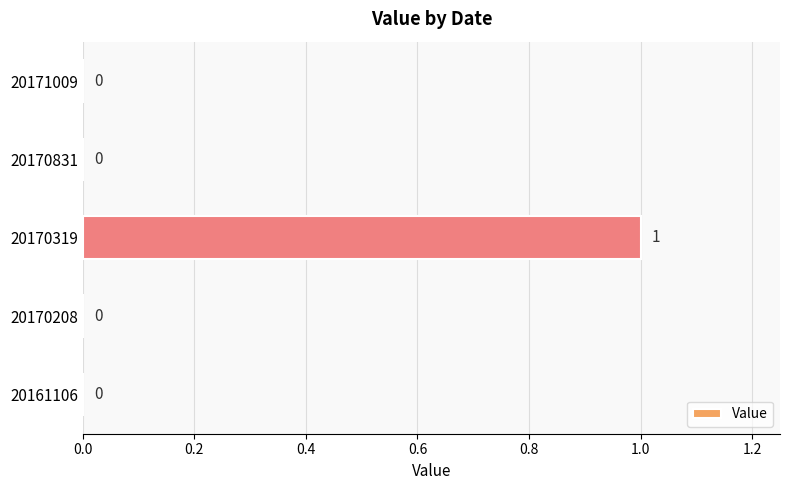

Are the bars grouped side by side (vs. stacked)?

No